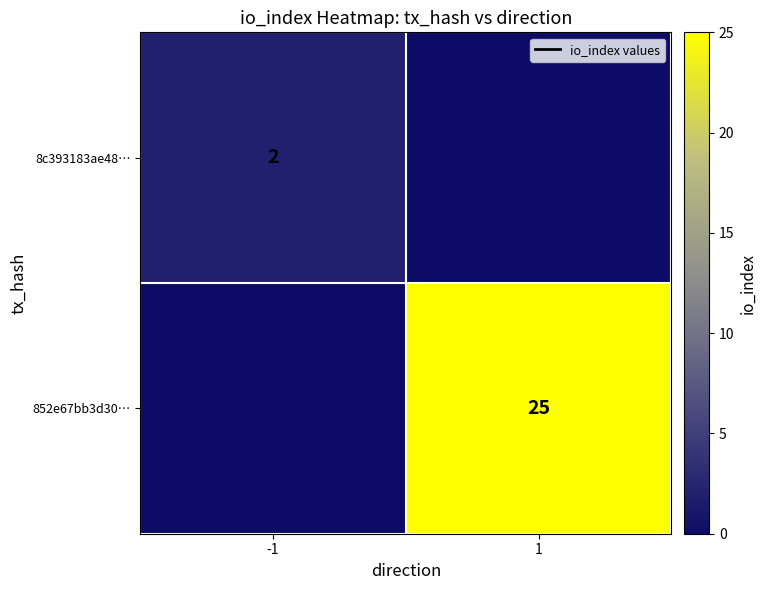

The value of 8c393183ae48… at -1 is 2. True or false?

True